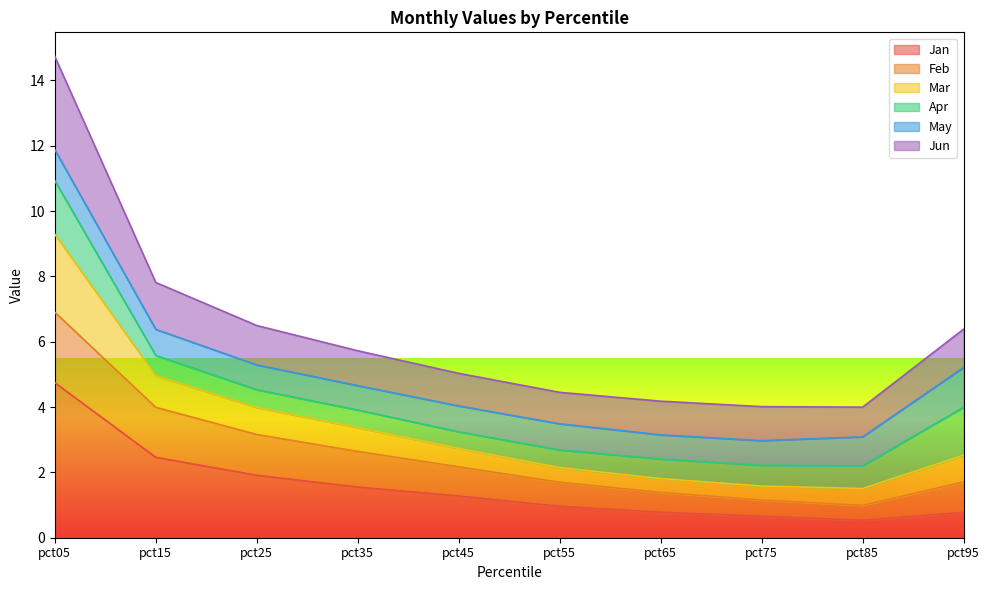

What is the total value across all series at pct45?

5.0